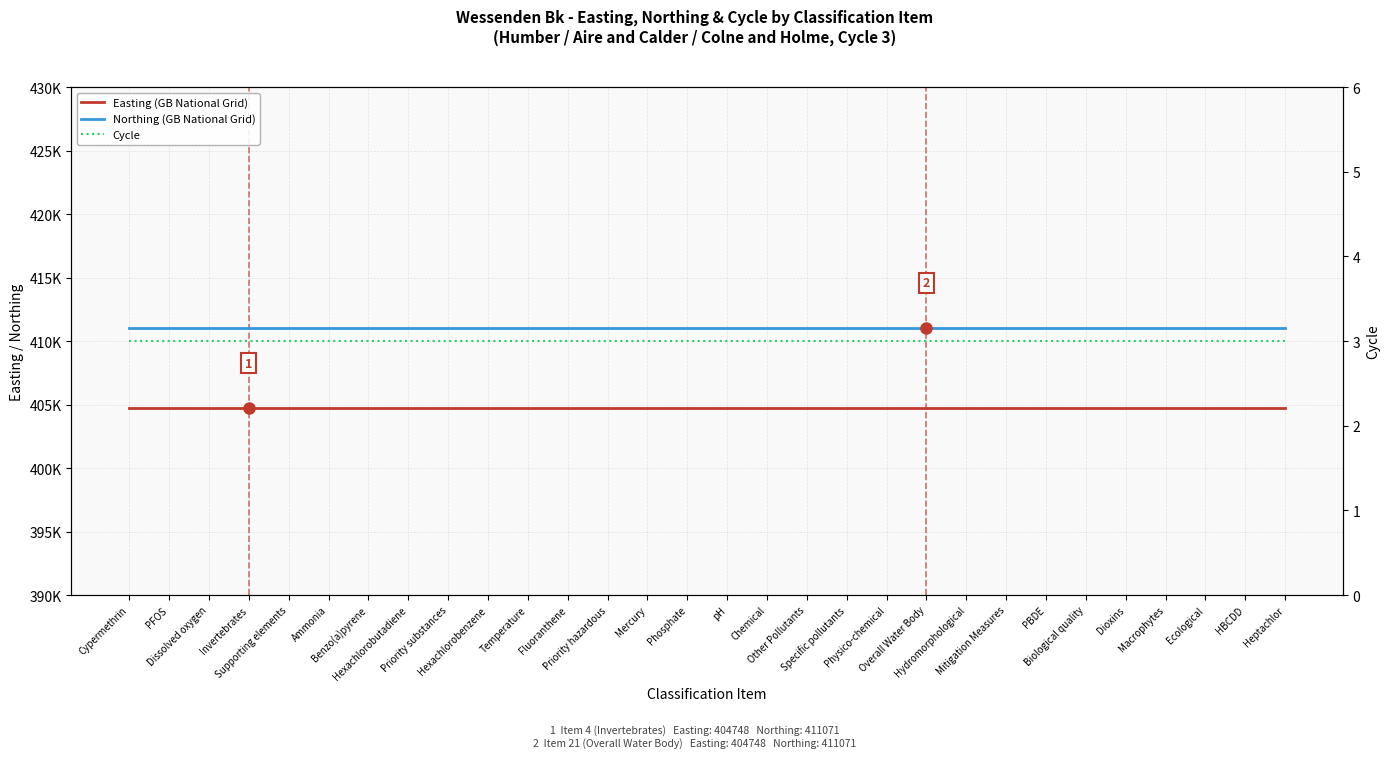

Which label corresponds to the largest value in the chart?

Cypermethrin